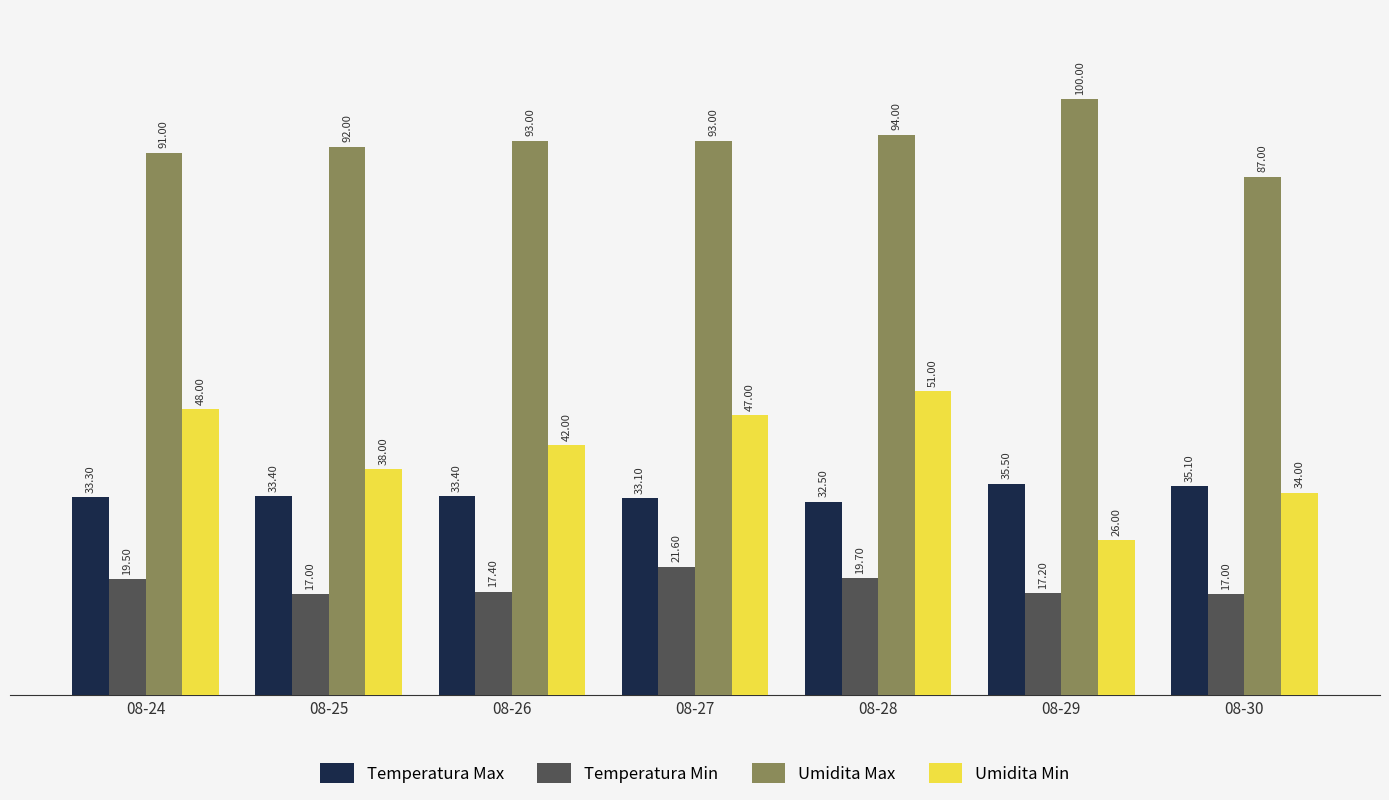

What is the total value across all series at 08-28?

197.2